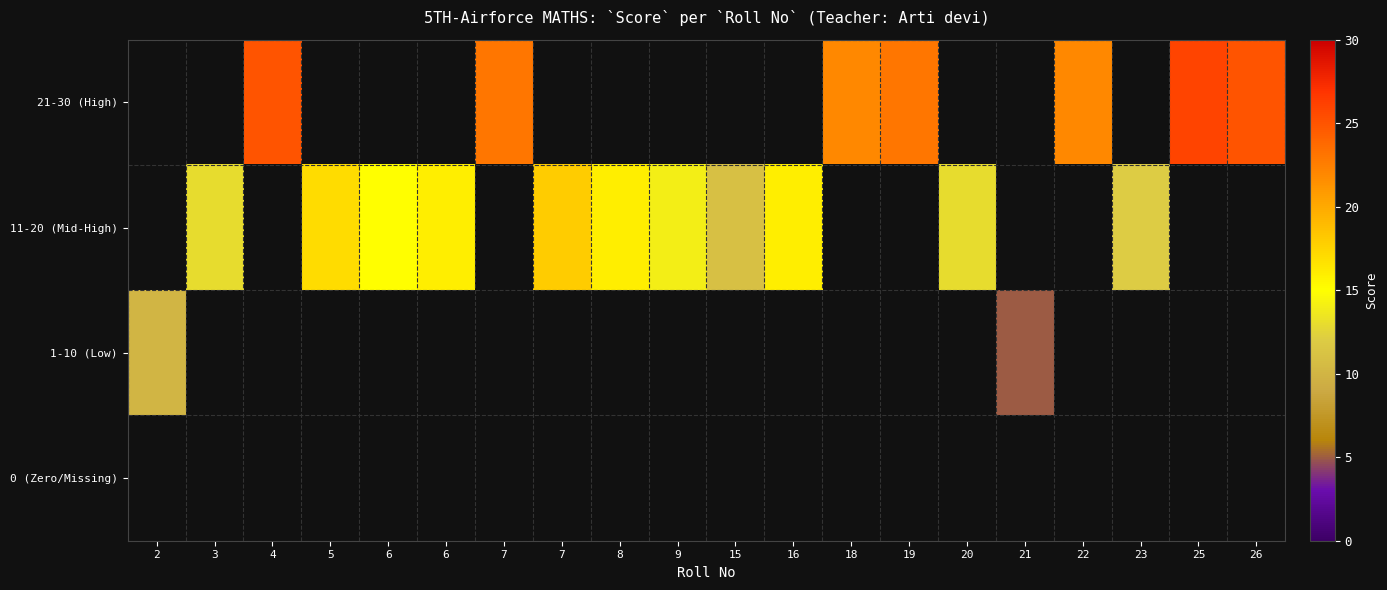

Between 6 and 26, which is larger?

26